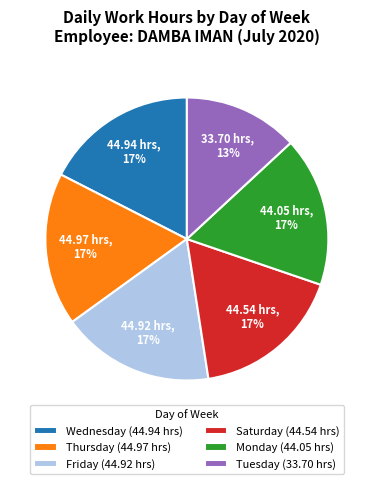

Combined, do Monday (44.05 hrs) and Friday (44.92 hrs) account for over 50%?

No